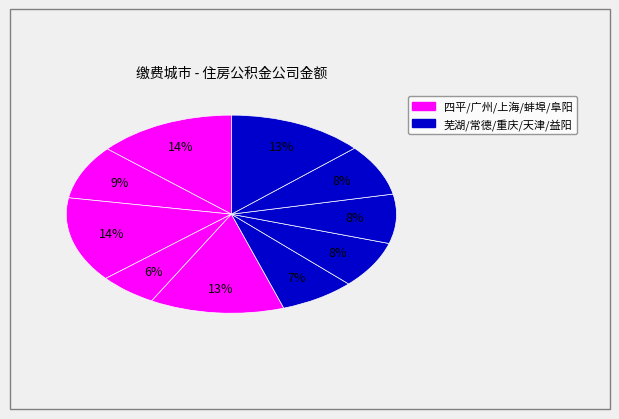

How many slices are in this pie chart?

10